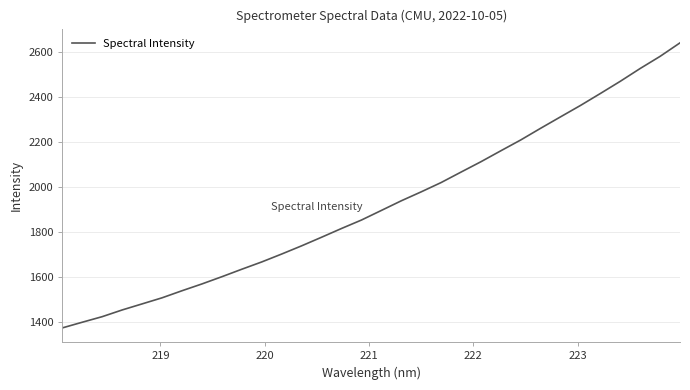

What is the maximum value shown in the chart?

2639.3